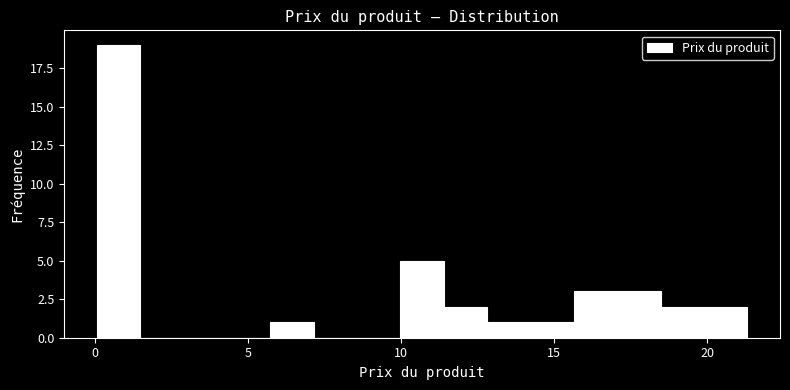

Around what value on the x-axis is the tallest bar? Give the approximate position of its centre, as read against the axis.

1.0